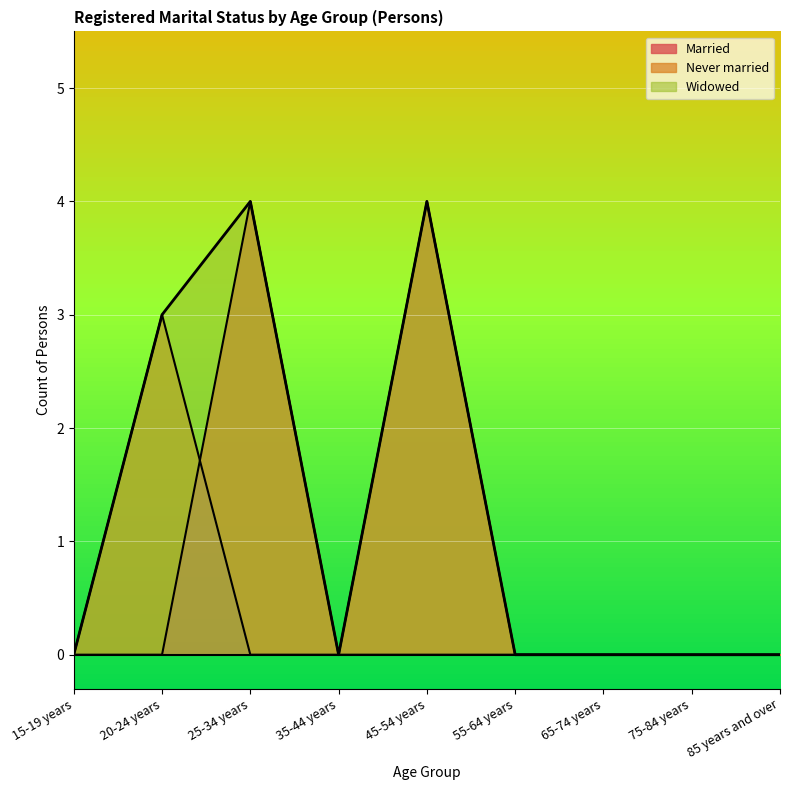

What position from the left is 65-74 years?

7